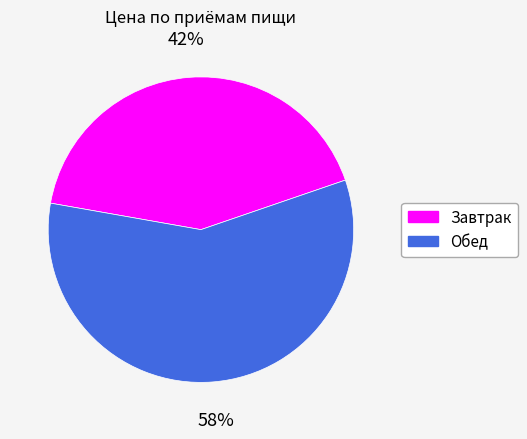

To the nearest percent, what is the difference between the Обед and Завтрак slice percentages?

16%